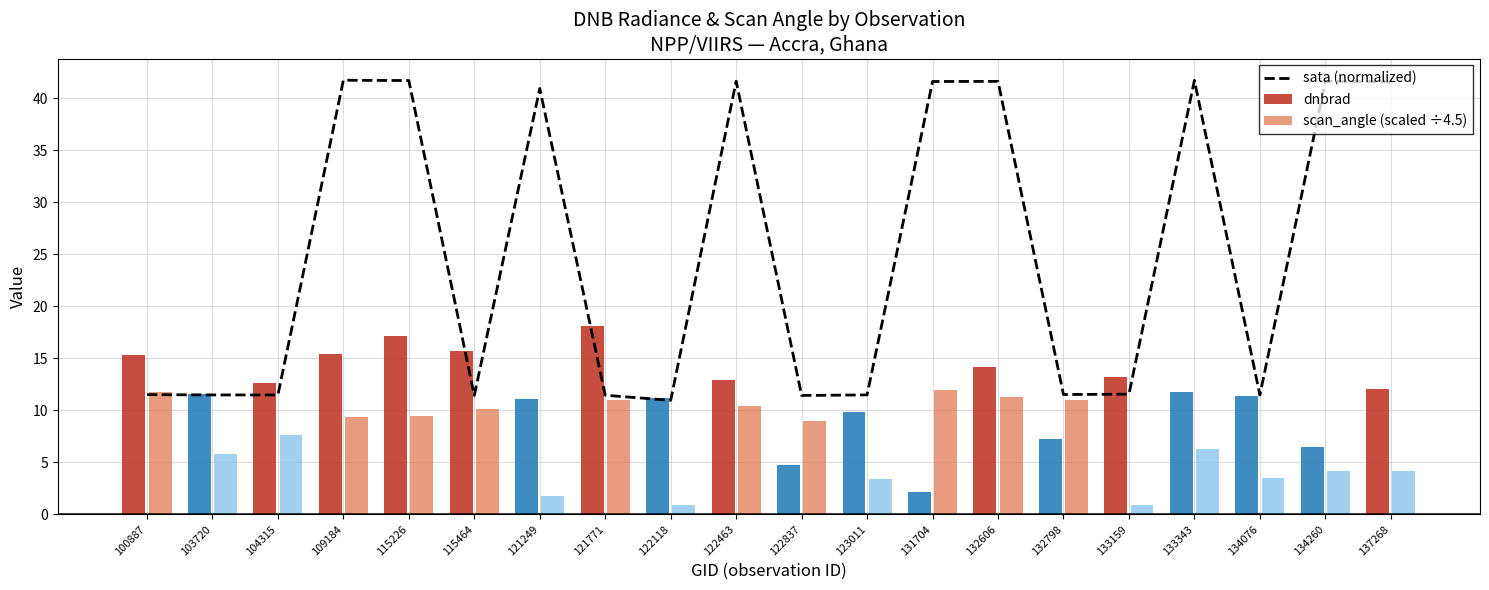

How many data points in scan_angle (scaled ÷4.5) are less than 8?

10